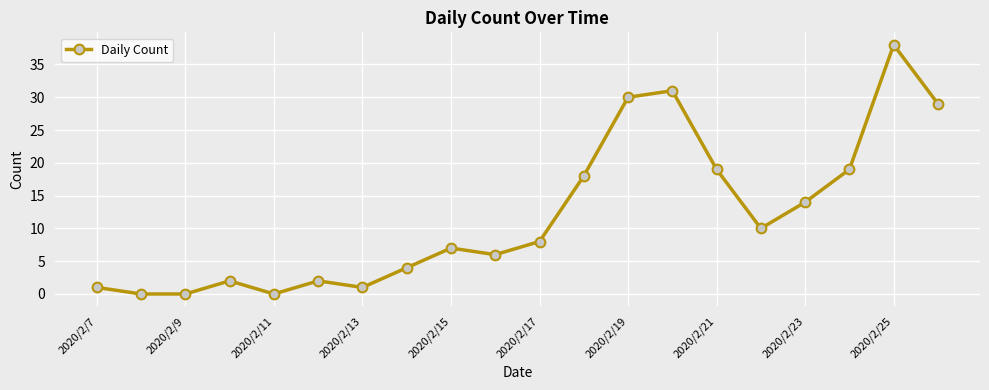

What is the average value?

12